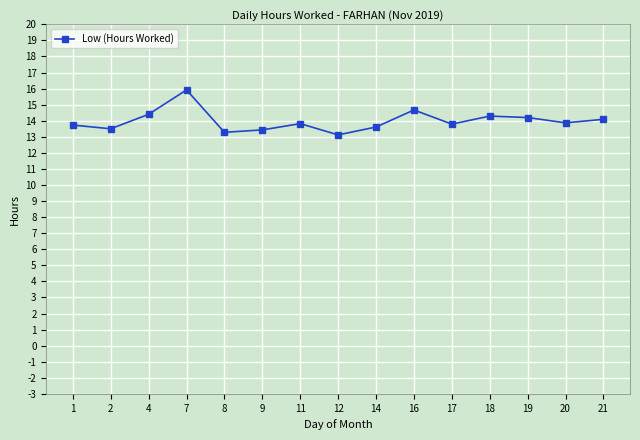

Is it true that the value at 7 is 27.8?

False